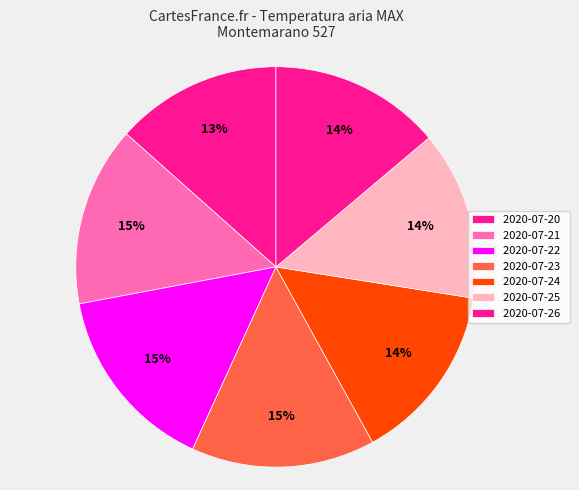

True or false: 2020-07-25 accounts for 25% of the total.

False